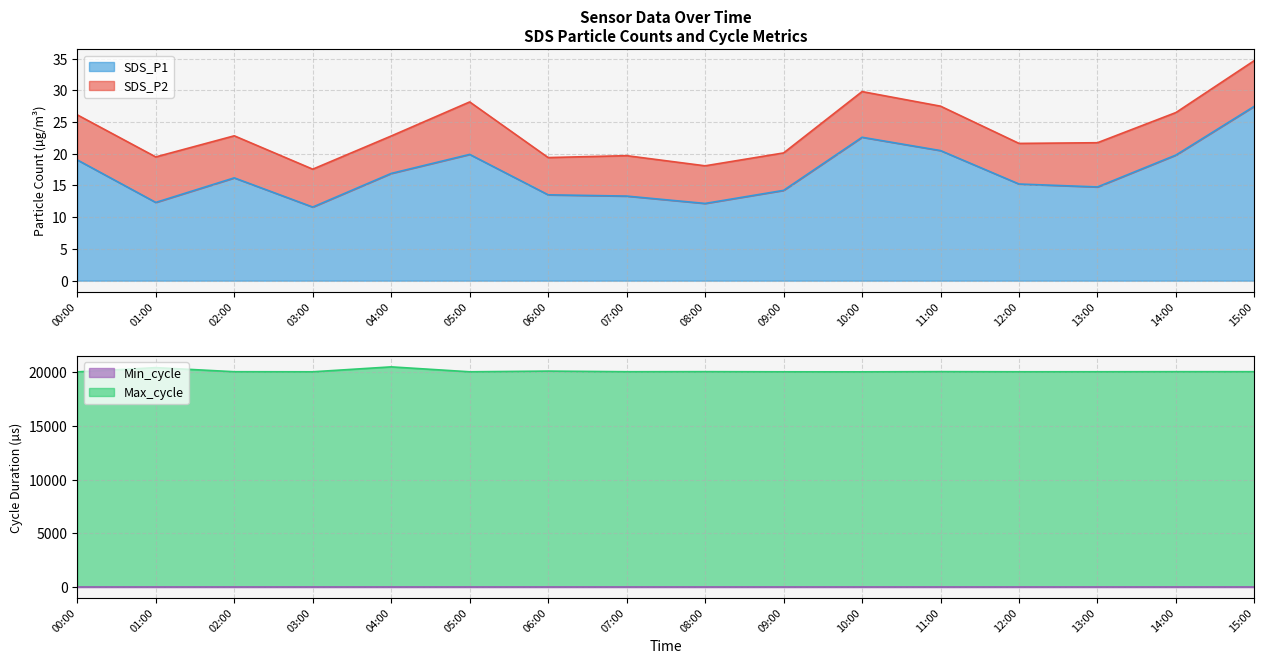

At which label is SDS_P1 closest to 19?

00:00